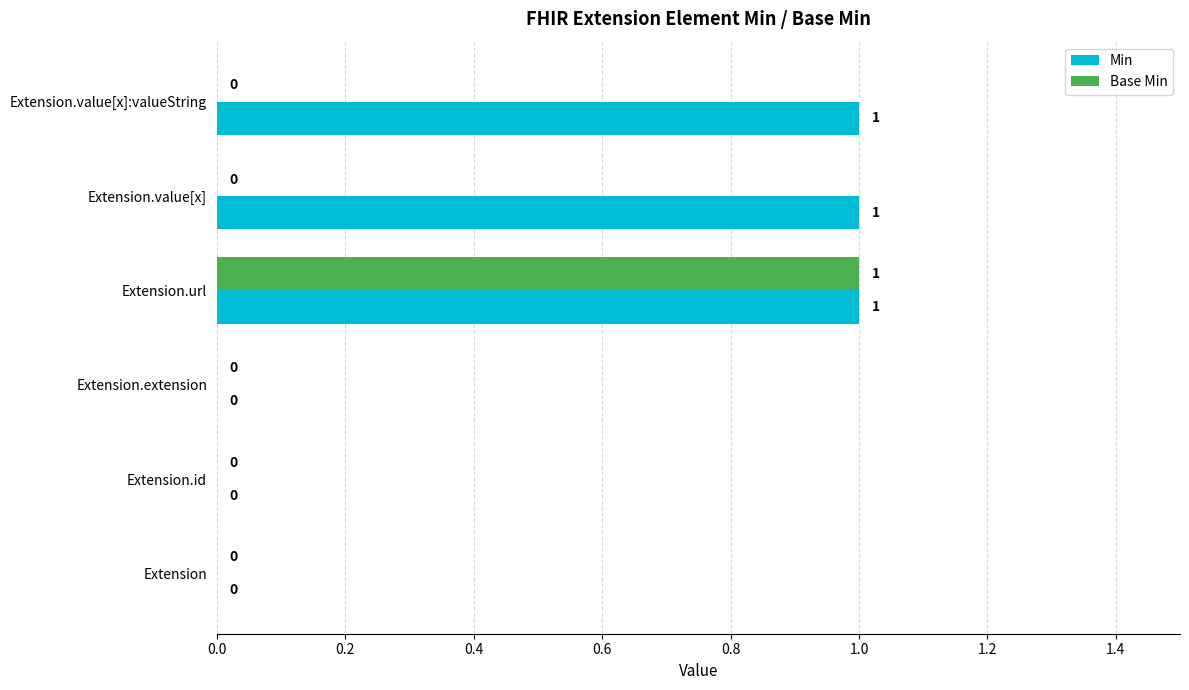

Is it true that Min equals 0 at Extension?

True